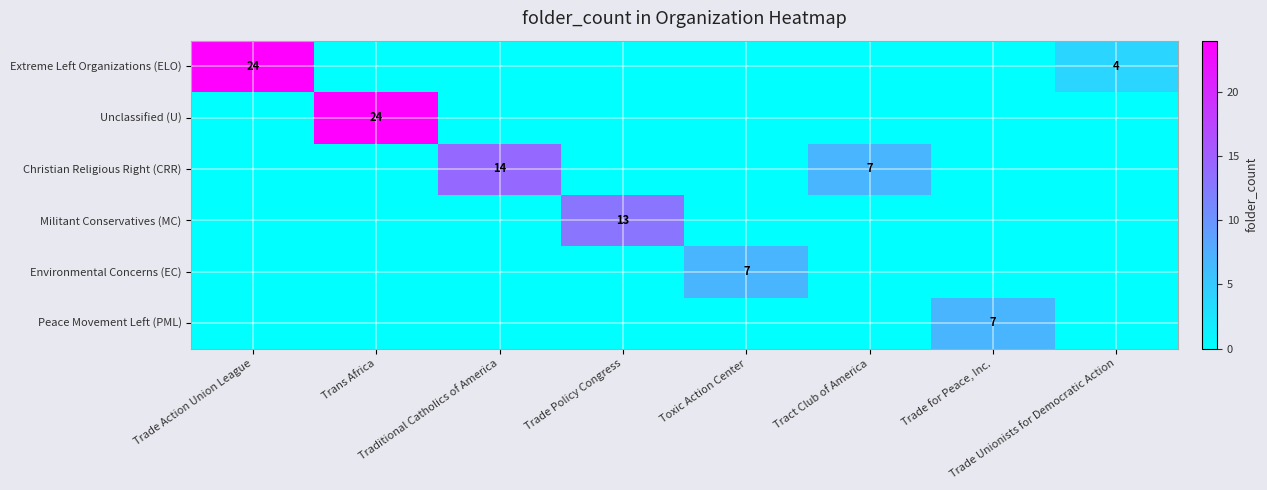

At Tract Club of America, list the series in order from largest to smallest.

Christian Religious Right (CRR), Extreme Left Organizations (ELO), Unclassified (U), Militant Conservatives (MC), Environmental Concerns (EC), Peace Movement Left (PML)